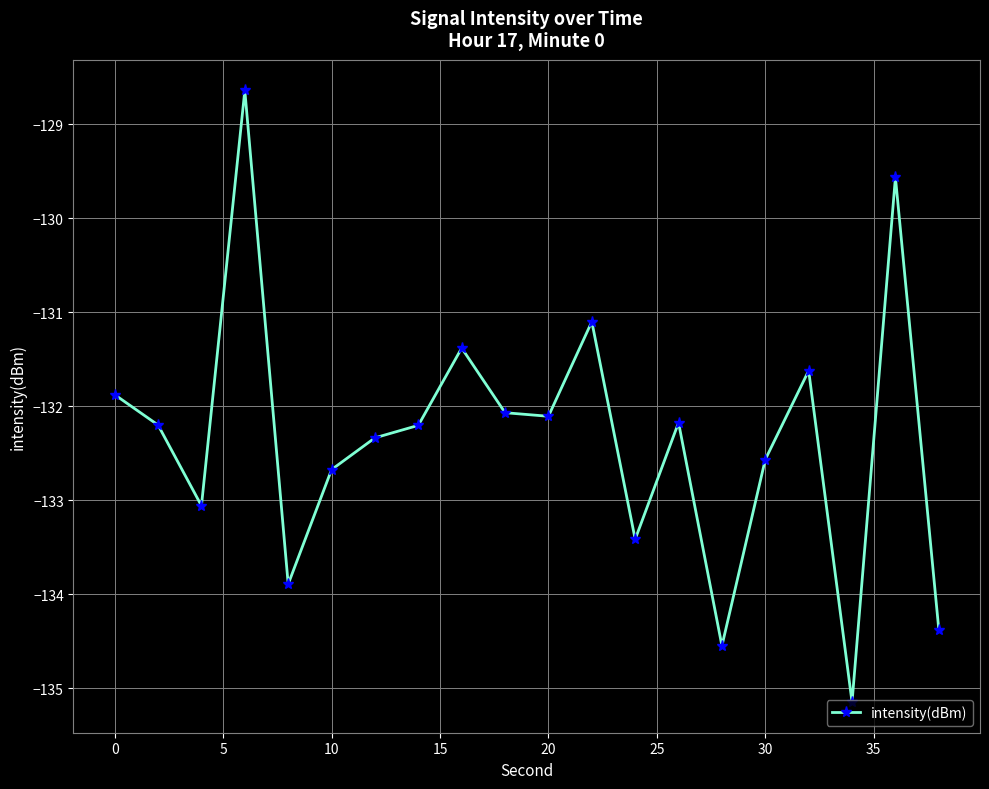

What is the value of the 13th point from the left?

-133.4